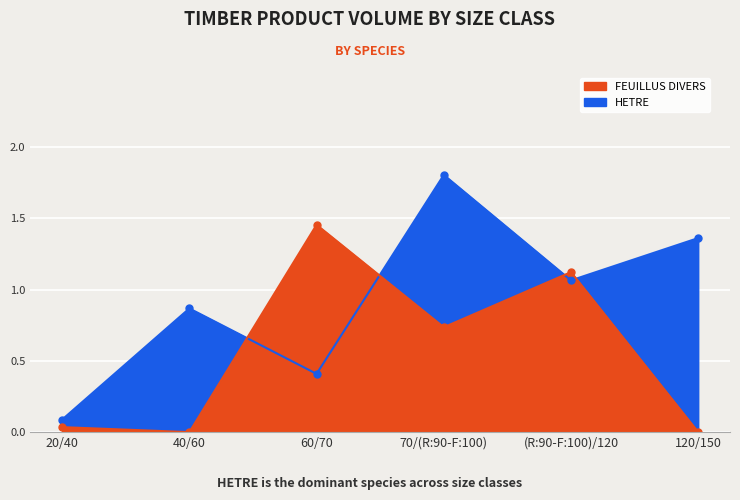

Count the number of data series in this chart.

2